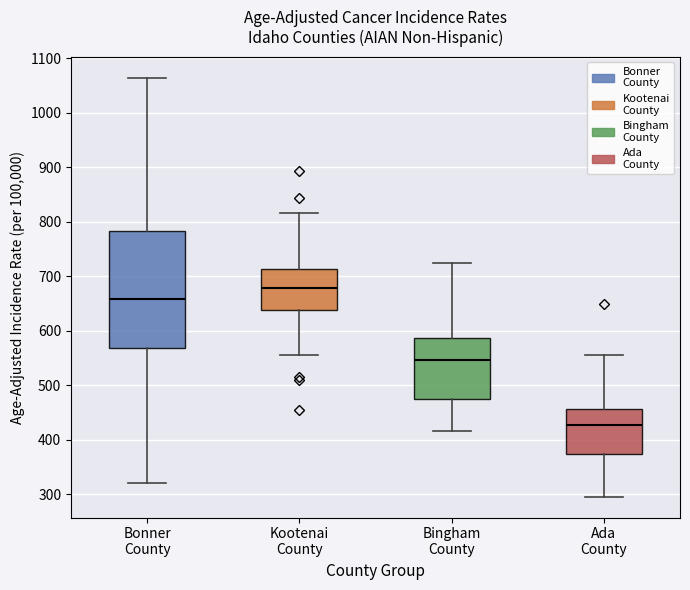

Comparing the boxes themselves (not the whiskers), which one is the tallest?

Bonner County